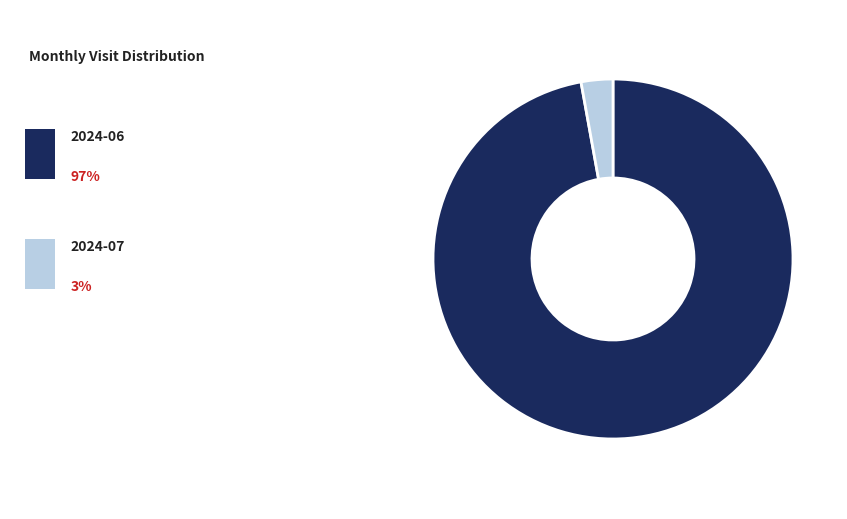

Does any single category account for the majority?

Yes